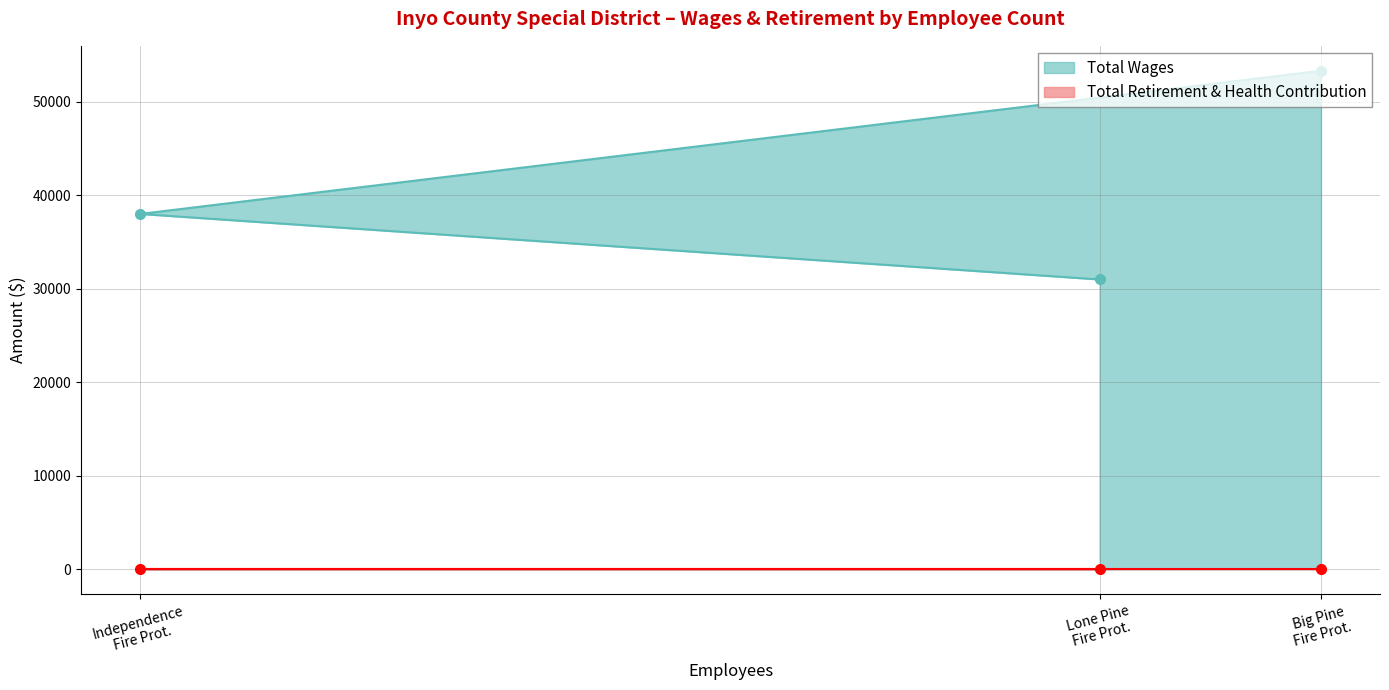

What is the value of the Total Wages point at the 2nd from the left?

30996